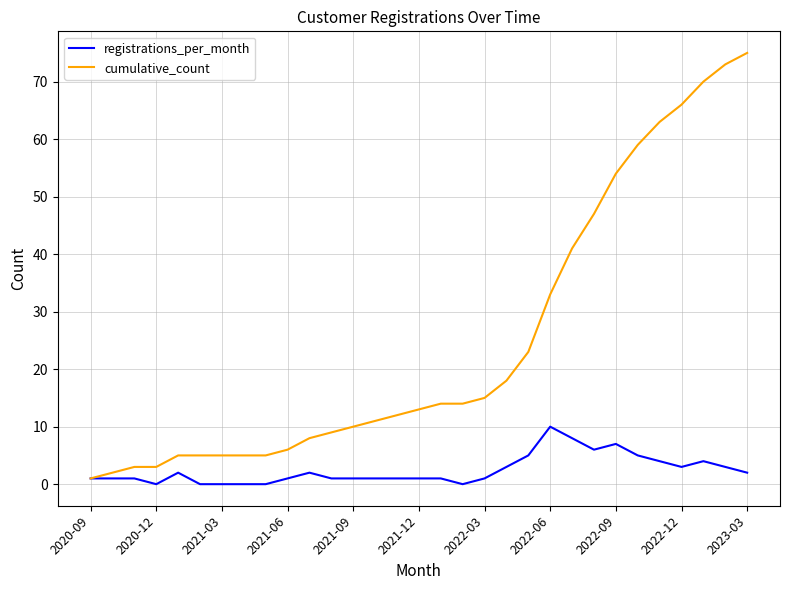

Which series has the widest spread of values?

cumulative_count